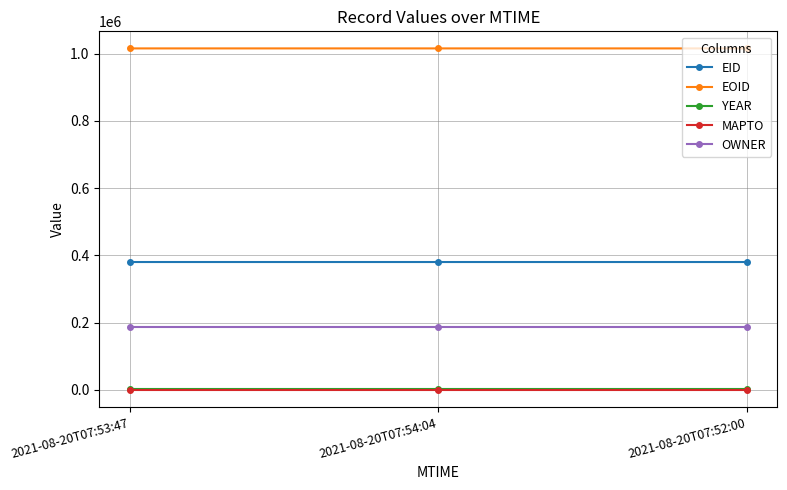

The value of EID at 2021-08-20T07:52:00 is 264588. True or false?

False